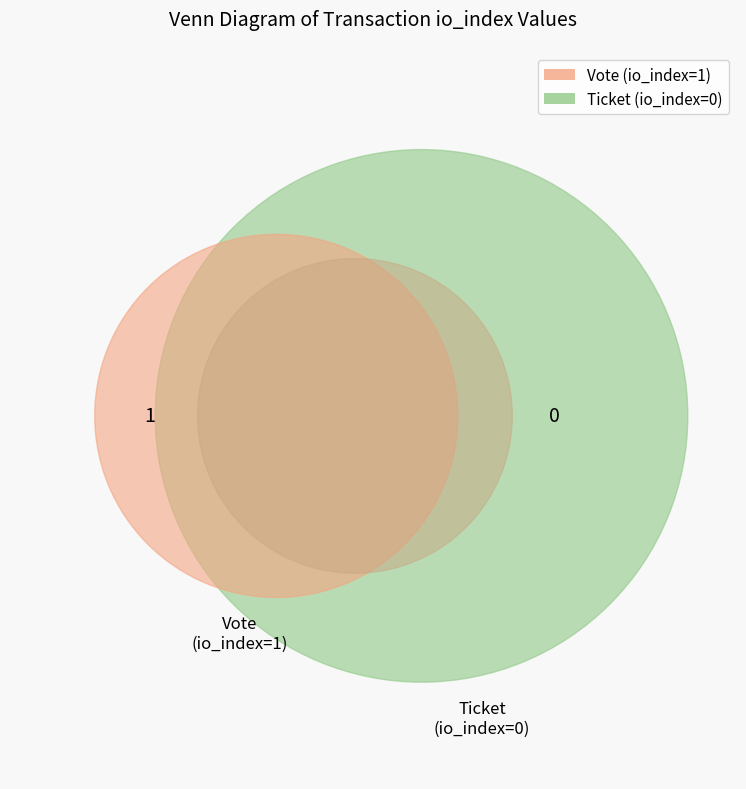

True or false: Vote (io_index=1) accounts for 94% of the total.

False